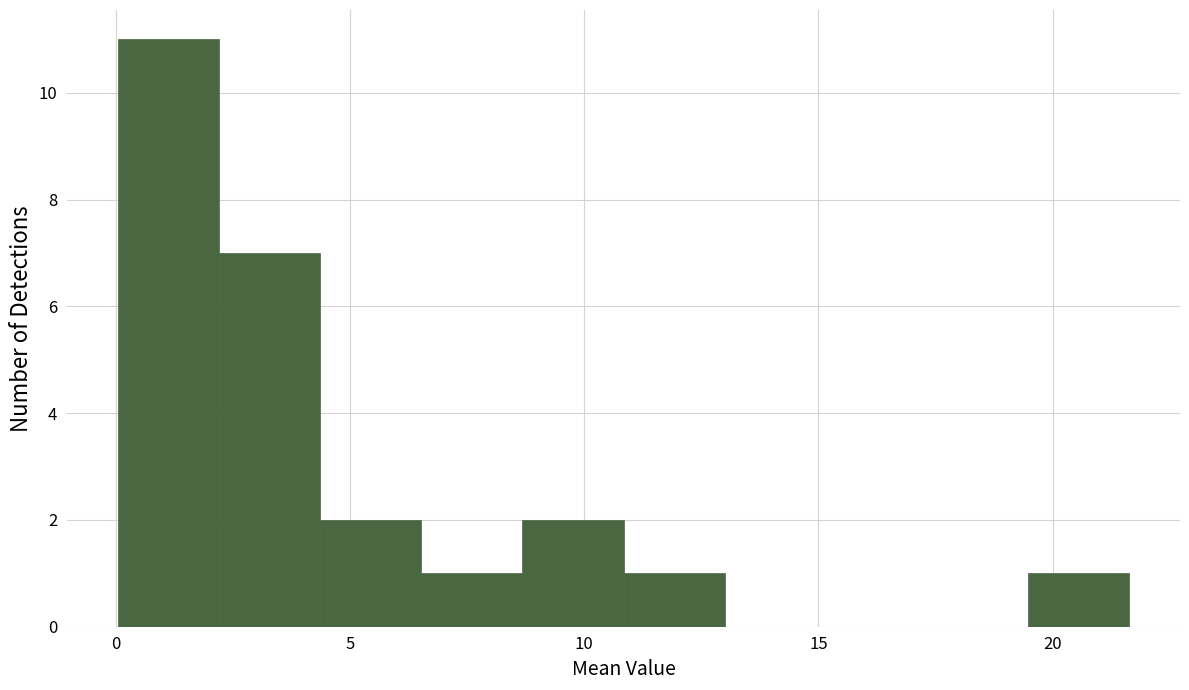

What is the height of the bar covering 2.0 to 4.5 on the x-axis? Neither the bar edges nor the heights are printed on the chart, so give them approximately, as read against the axes.

7